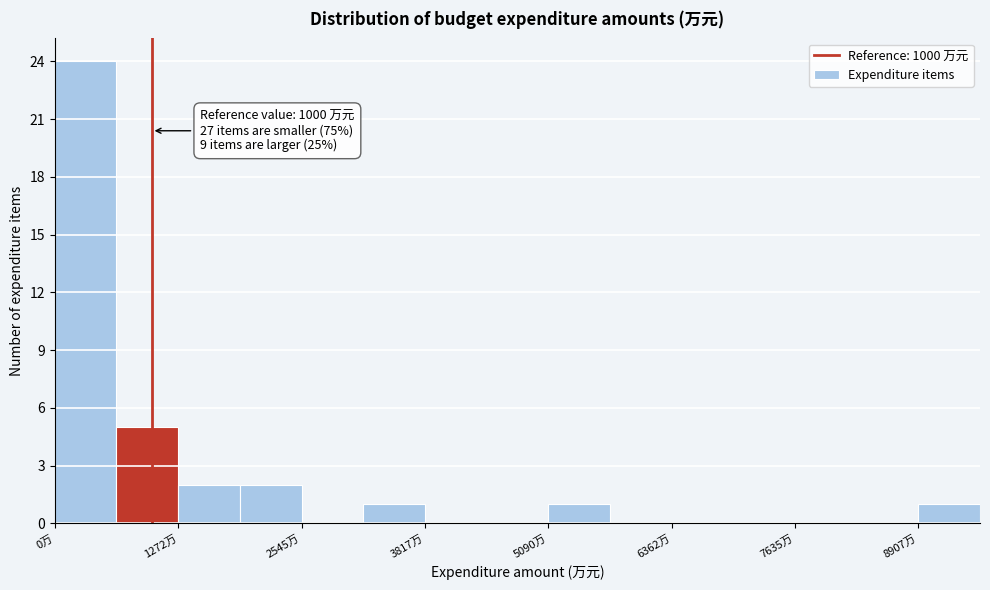

Read against the x-axis, roughly where is the centre of the tallest bar?

400